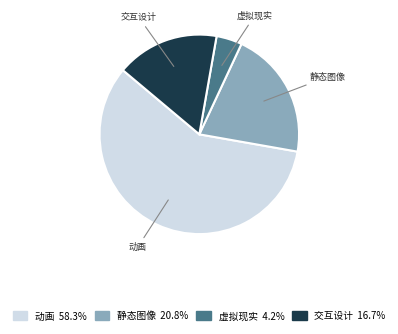

Does any single category account for the majority?

Yes